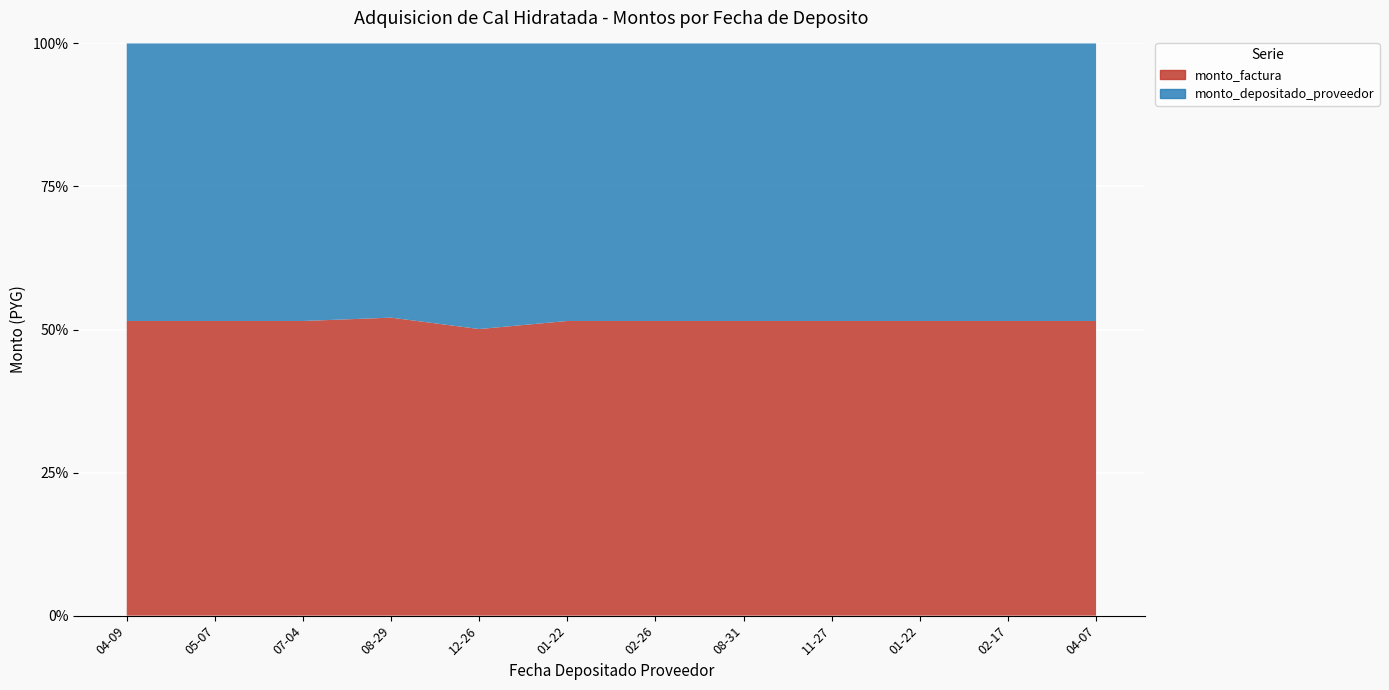

Reading left to right, what are all the values shown in this chart?

monto_depositado_proveedor: 2019-04-09=168129044	2019-05-07=457550592	2019-07-04=228775296	2019-08-29=223499326	2019-12-26=121011648	2020-01-22=114387648	2020-02-26=114387648	2020-08-31=433286545	2020-11-27=845775337	2021-01-22=240560690	2021-02-17=298101143	2021-04-07=62393263
monto_factura: 2019-04-09=178494720	2019-05-07=485760000	2019-07-04=242880000	2019-08-29=242880000	2019-12-26=121440000	2020-01-22=121440000	2020-02-26=121440000	2020-08-31=460000000	2020-11-27=897920000	2021-01-22=255392000	2021-02-17=316480000	2021-04-07=66240000